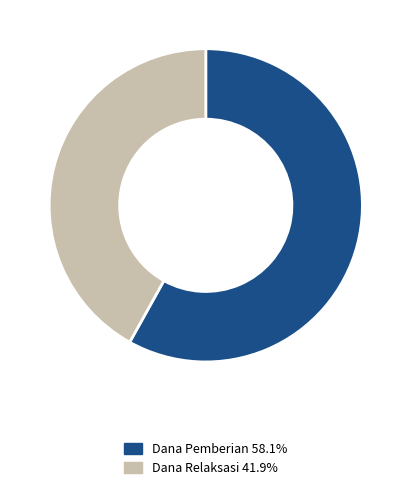

Approximately how many times larger is the value at Dana Relaksasi 41.9% compared to Dana Pemberian 58.1%?

0.7